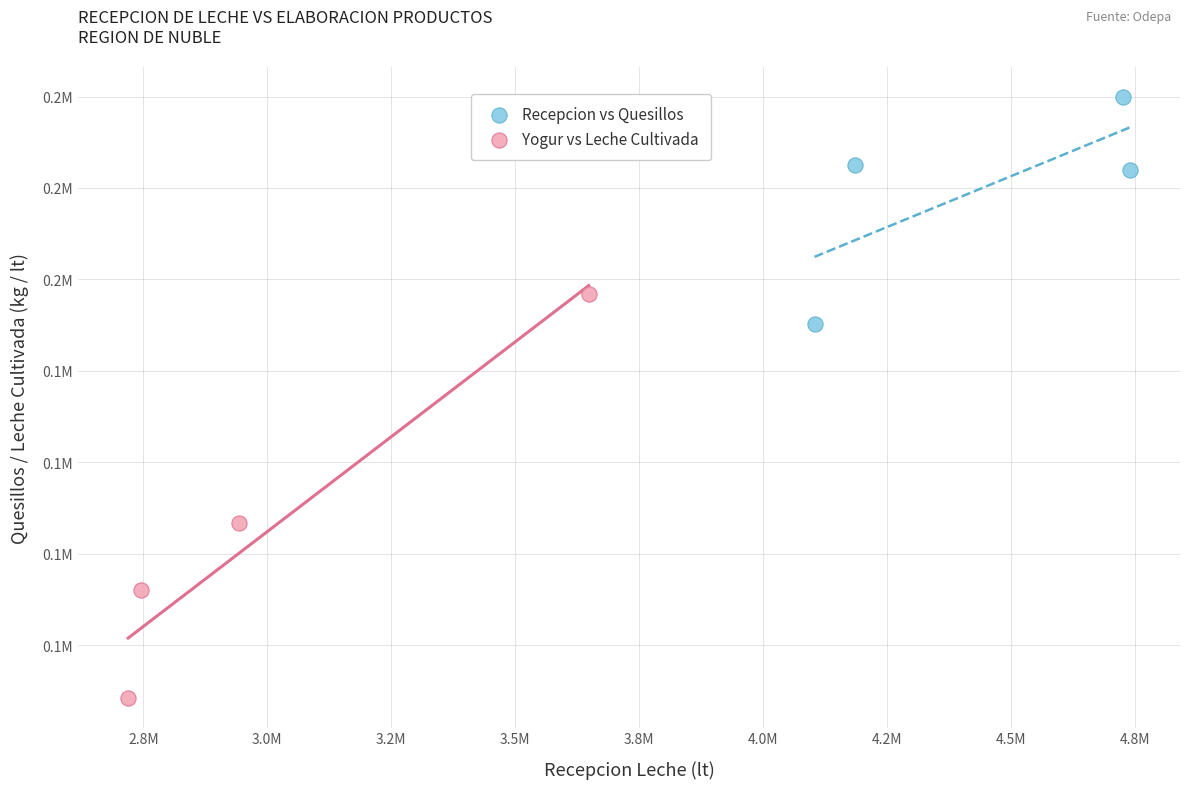

Which series has the largest Y range (max minus min)?

Yogur vs Leche Cultivada